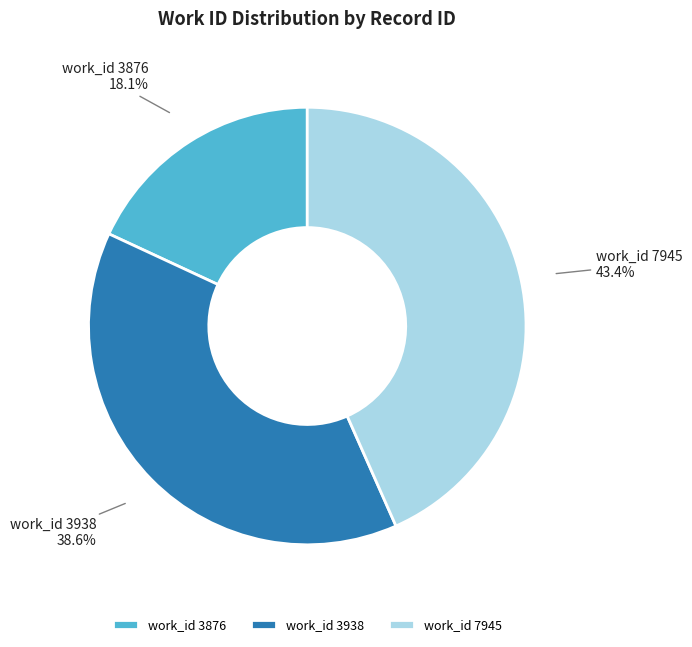

Which slice is the smallest?

work_id 3876